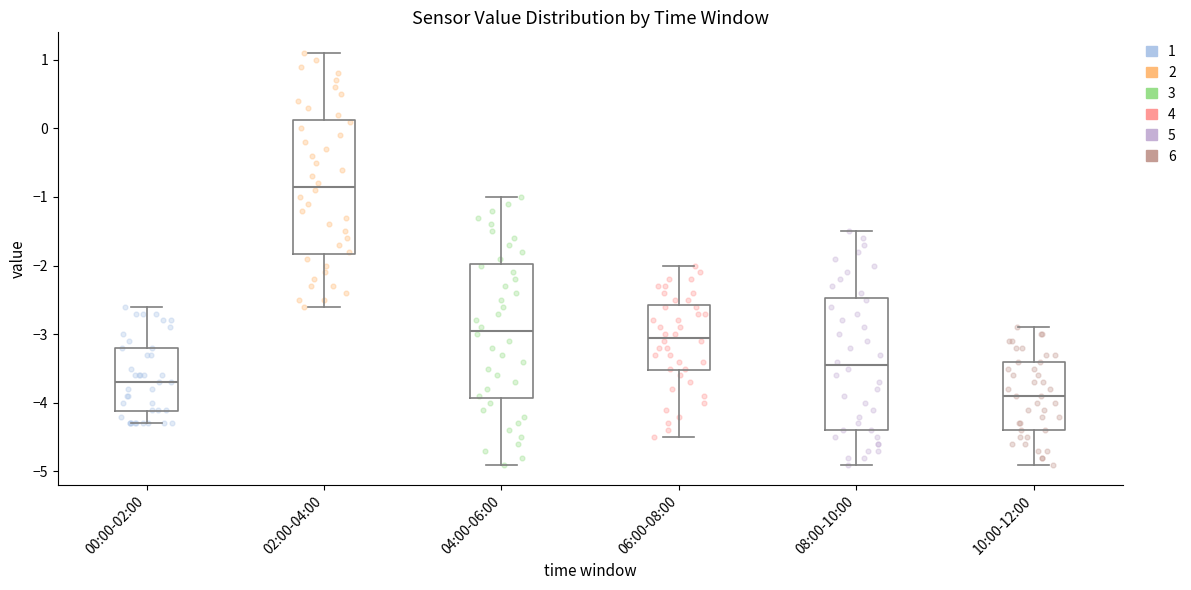

Which box has the highest median line?

02:00-04:00